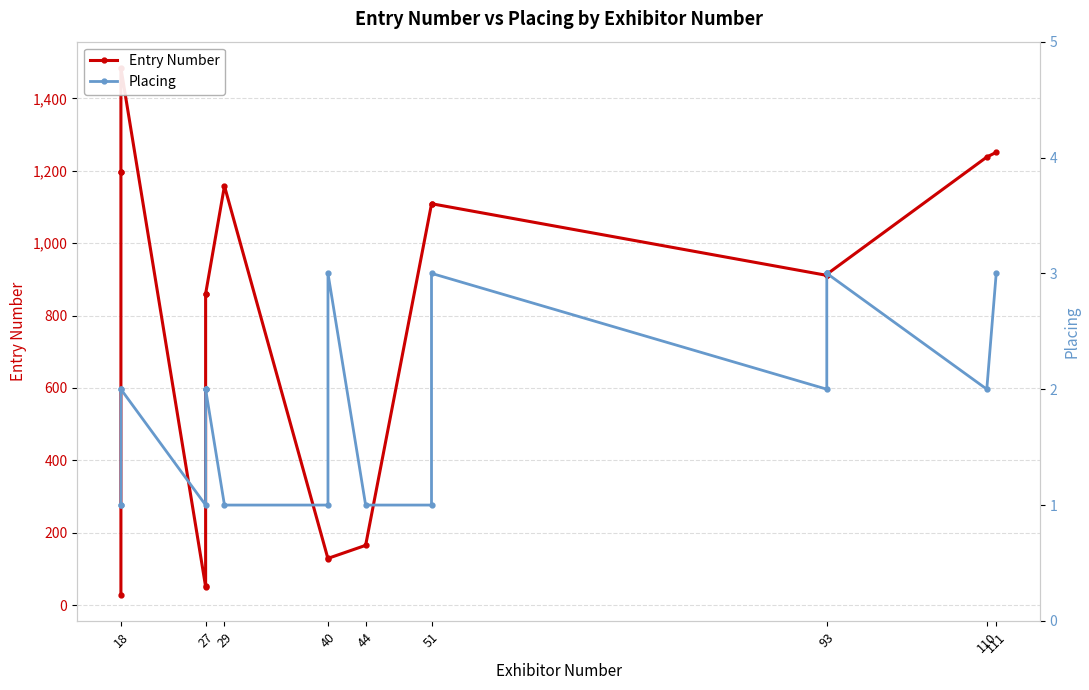

Which series has the widest spread of values?

Entry Number